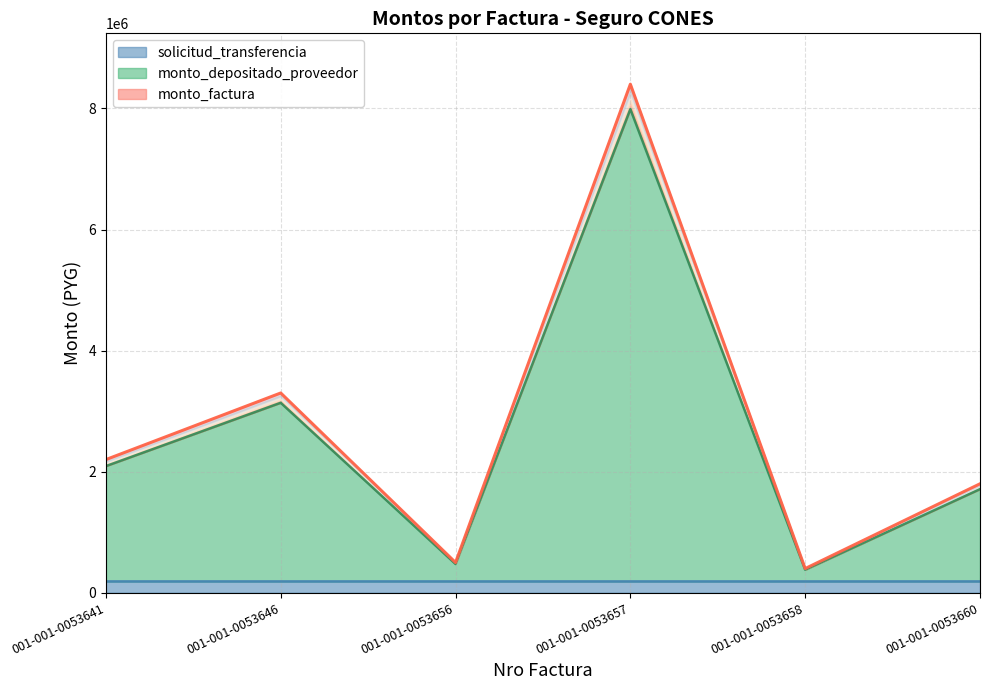

Which series has the largest total across all categories?

monto_factura